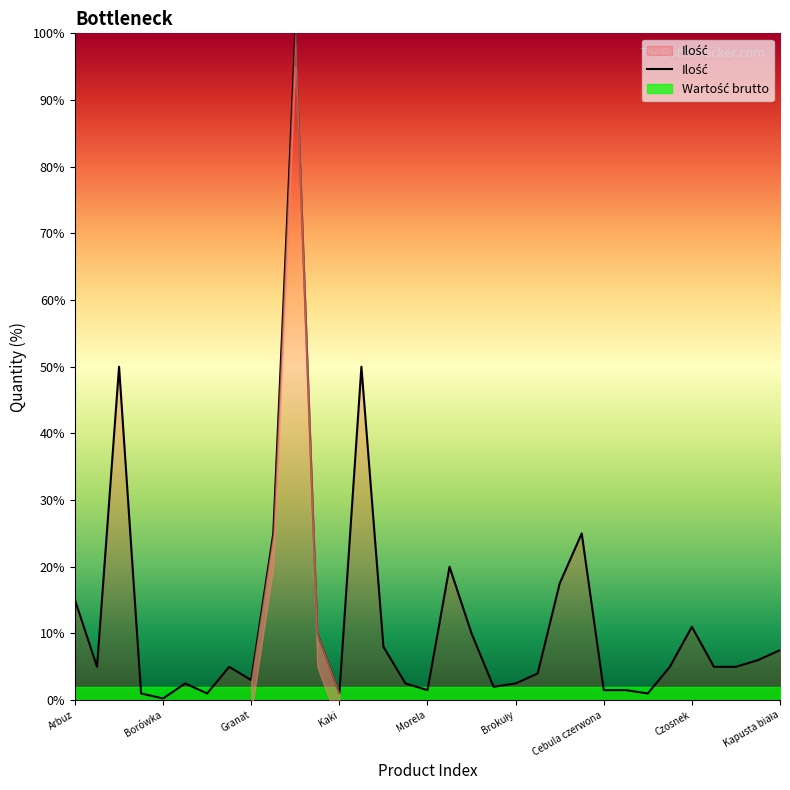

How many interior local valleys (lower than both neighbors) does the data have?

8